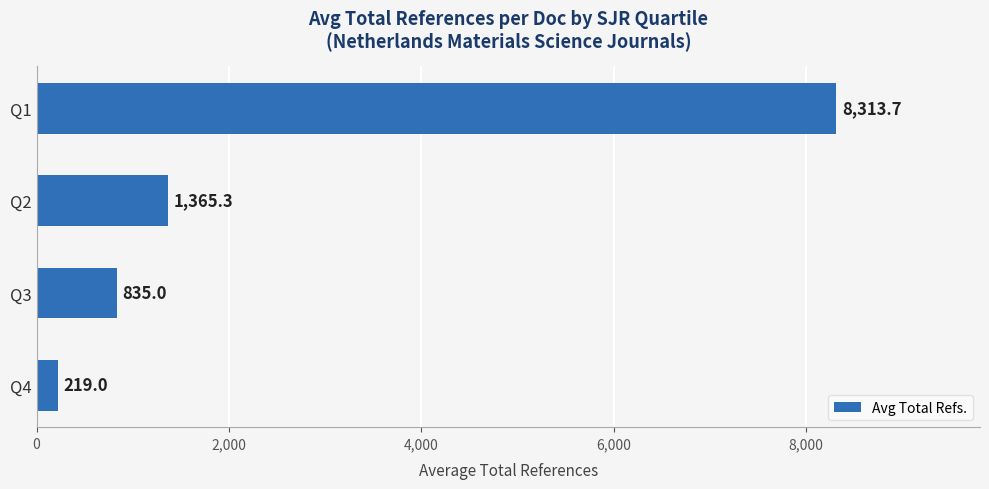

Rank the categories by value from lowest to highest.

Q4, Q3, Q2, Q1